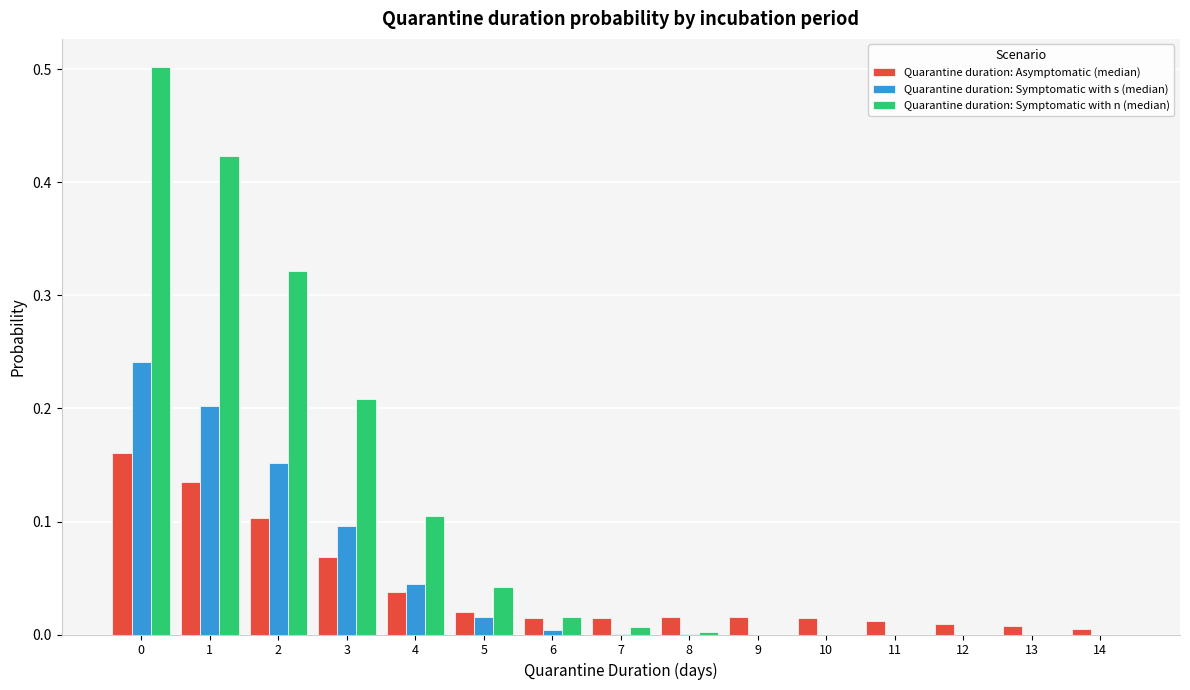

The value of Quarantine duration: Symptomatic with s (median) at 10 is 0.0. True or false?

True